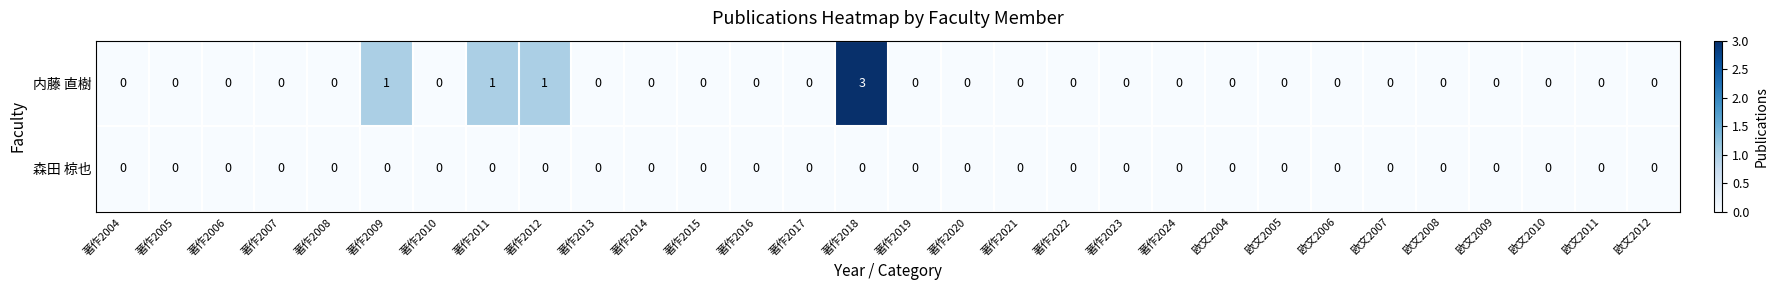

At which category does the chart reach its peak across all series?

著作2018